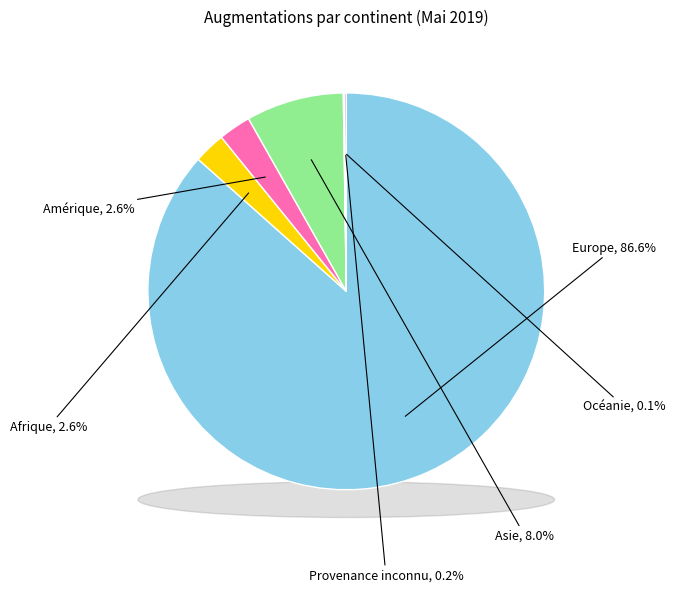

The Océanie slice represents 1% of the pie. True or false?

False